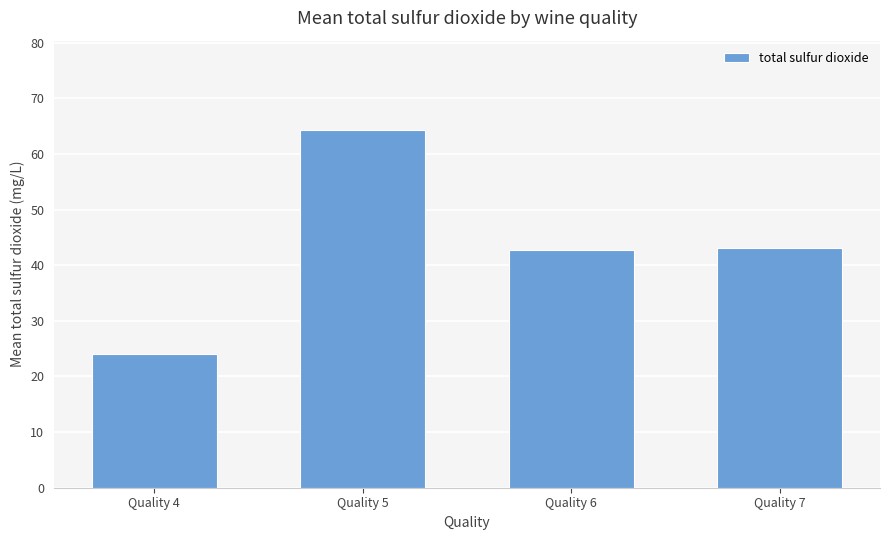

What is the difference between the maximum and minimum values?

40.3